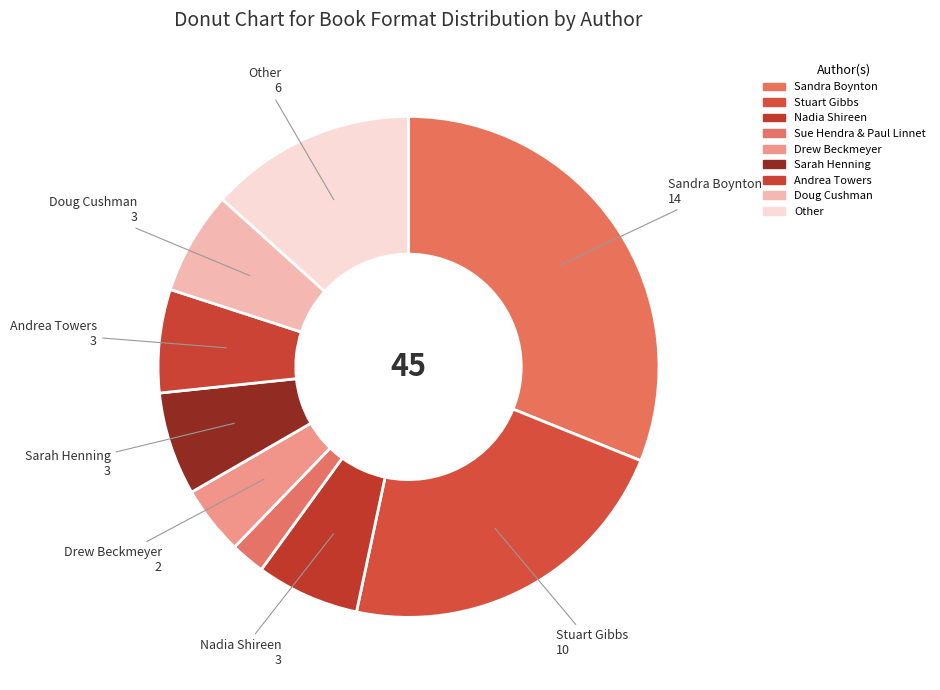

How many segments does this pie chart have?

9